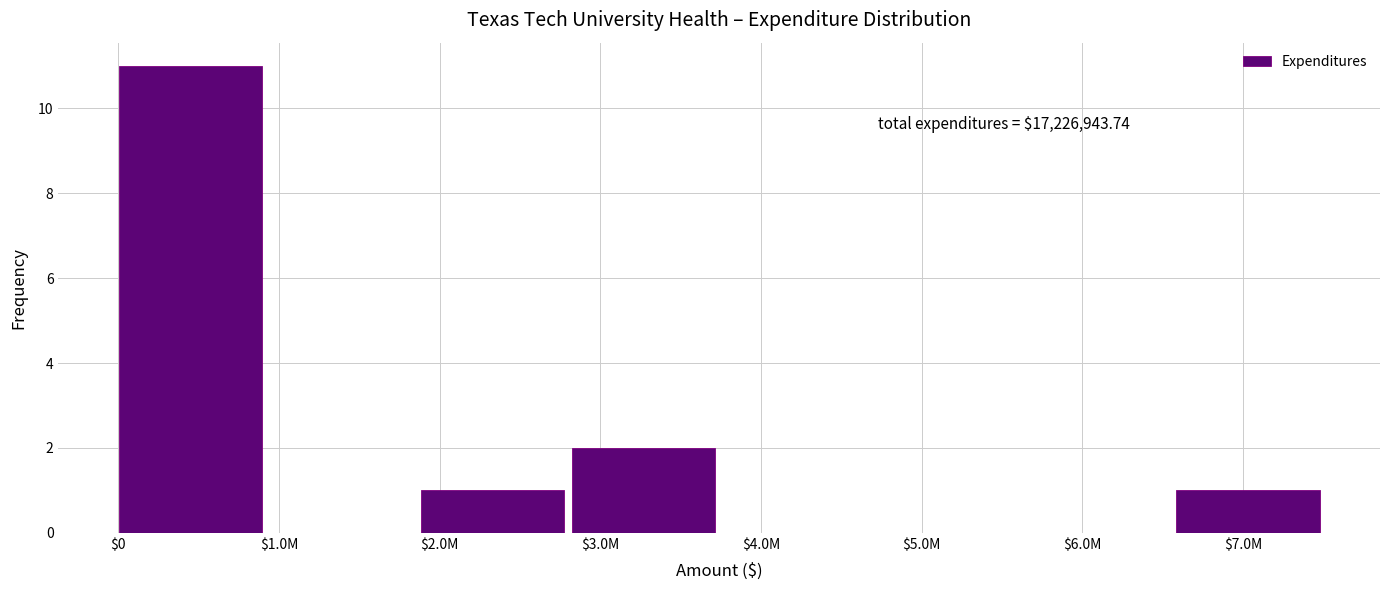

Is it true that the value at $0 is 11?

True